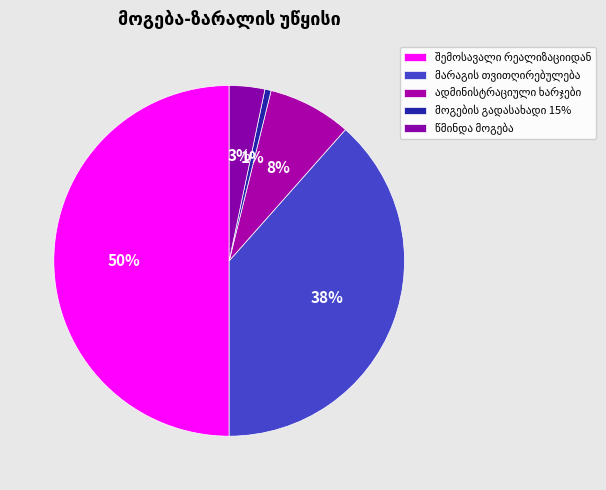

What is the total percentage of მოგების გადასახადი 15% and შემოსავალი რეალიზაციიდან?

50.6%